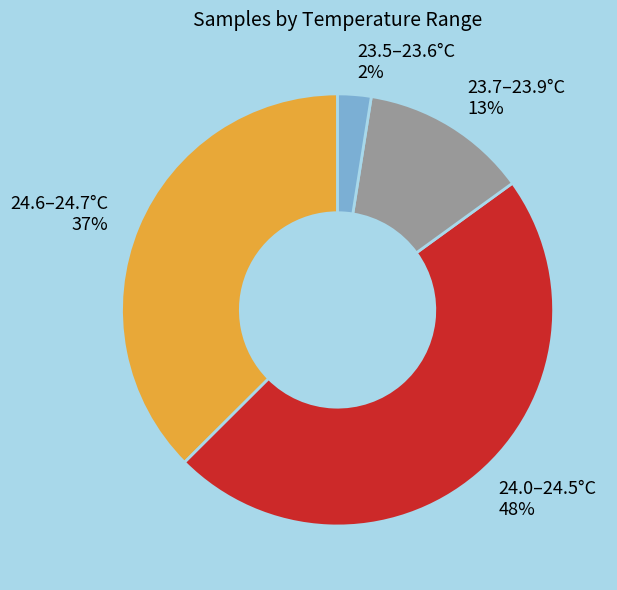

To the nearest percent, what is the average slice percentage?

25%